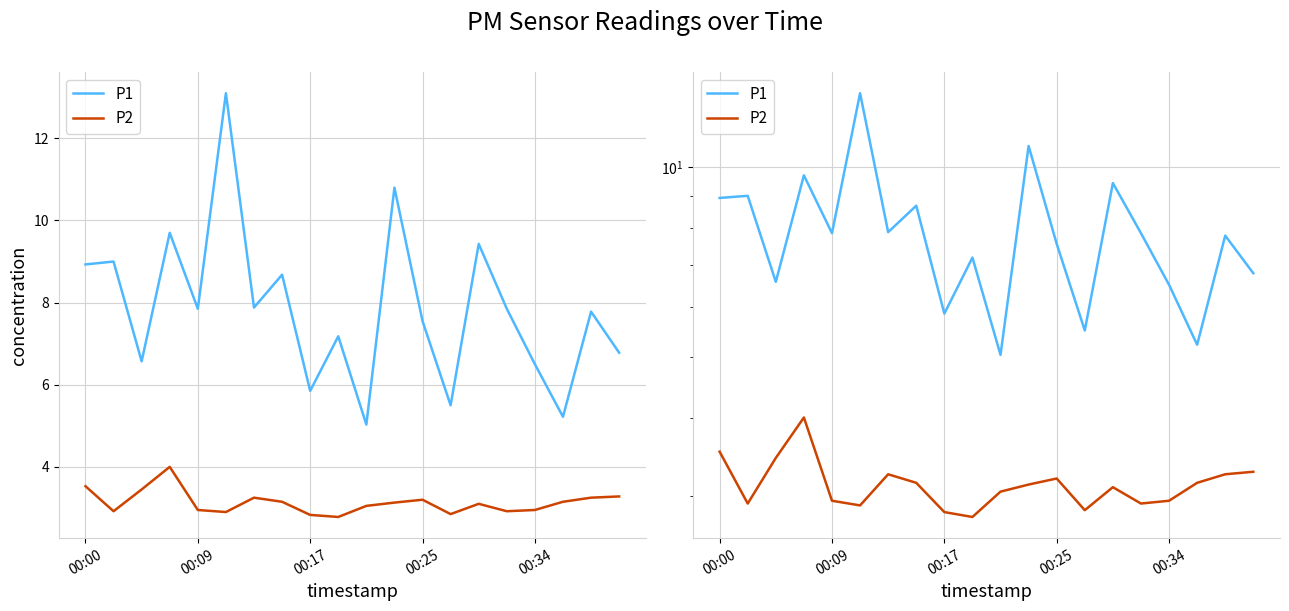

What is the spread (max minus min) of values at 13?

2.6